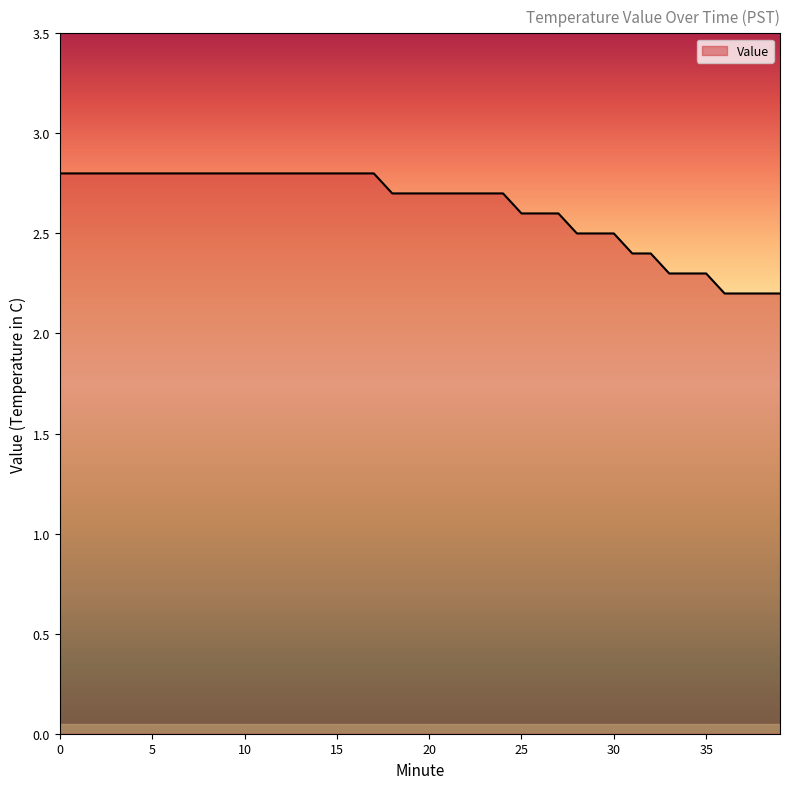

What is the minimum value shown in the chart?

2.2